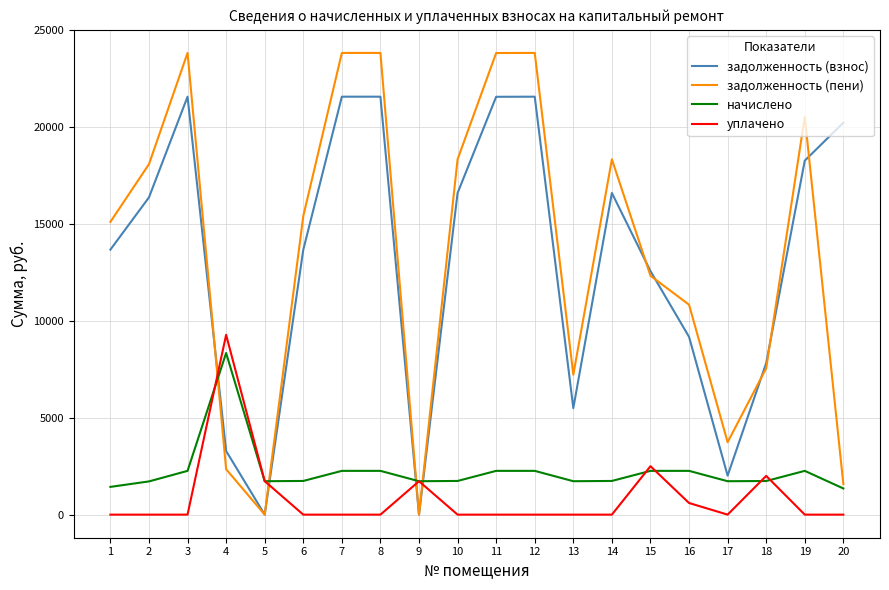

Which series has the largest range (max minus min)?

задолженность (пени)